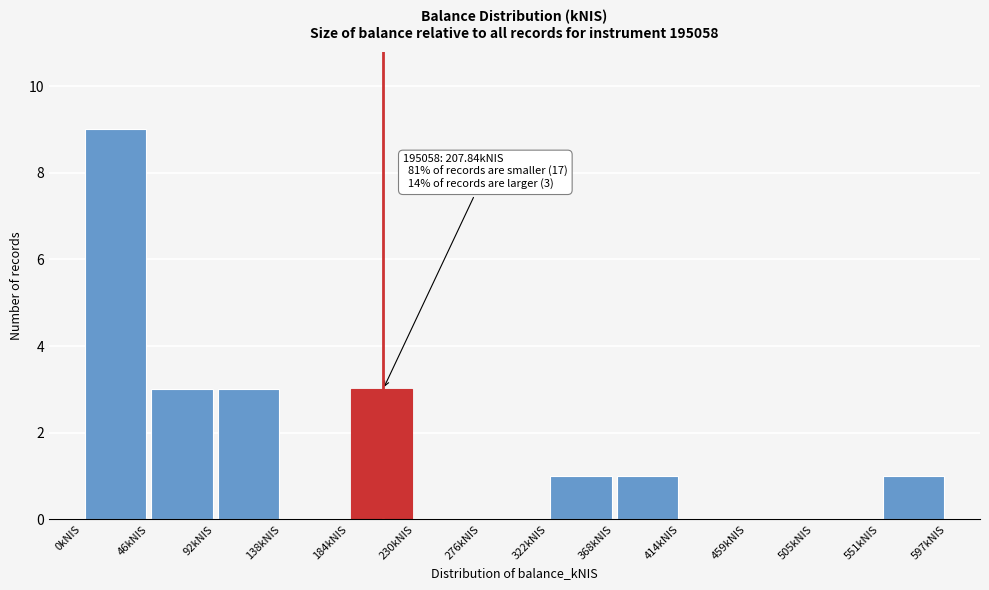

Over which range of the x-axis is the bar tallest?

0 to 45